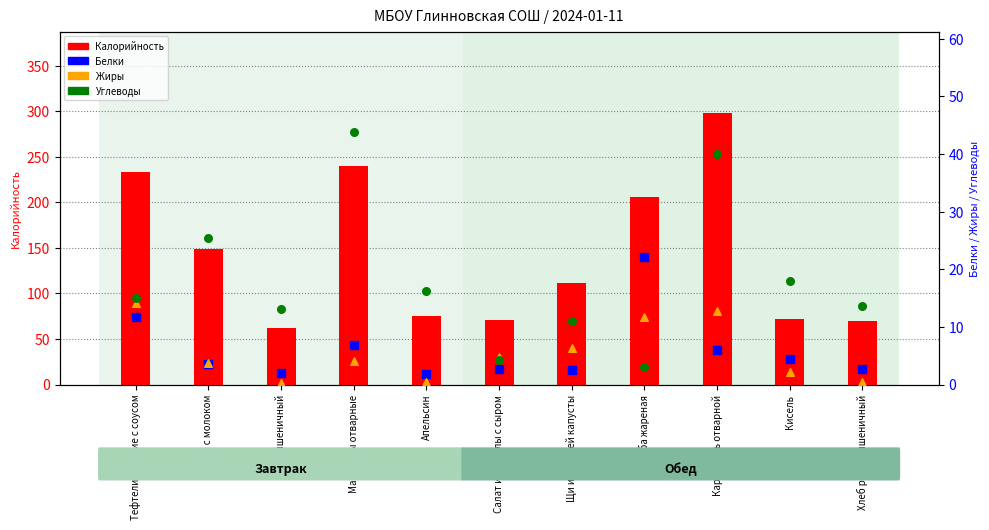

At how many categories does at least one series exceed 114?

5